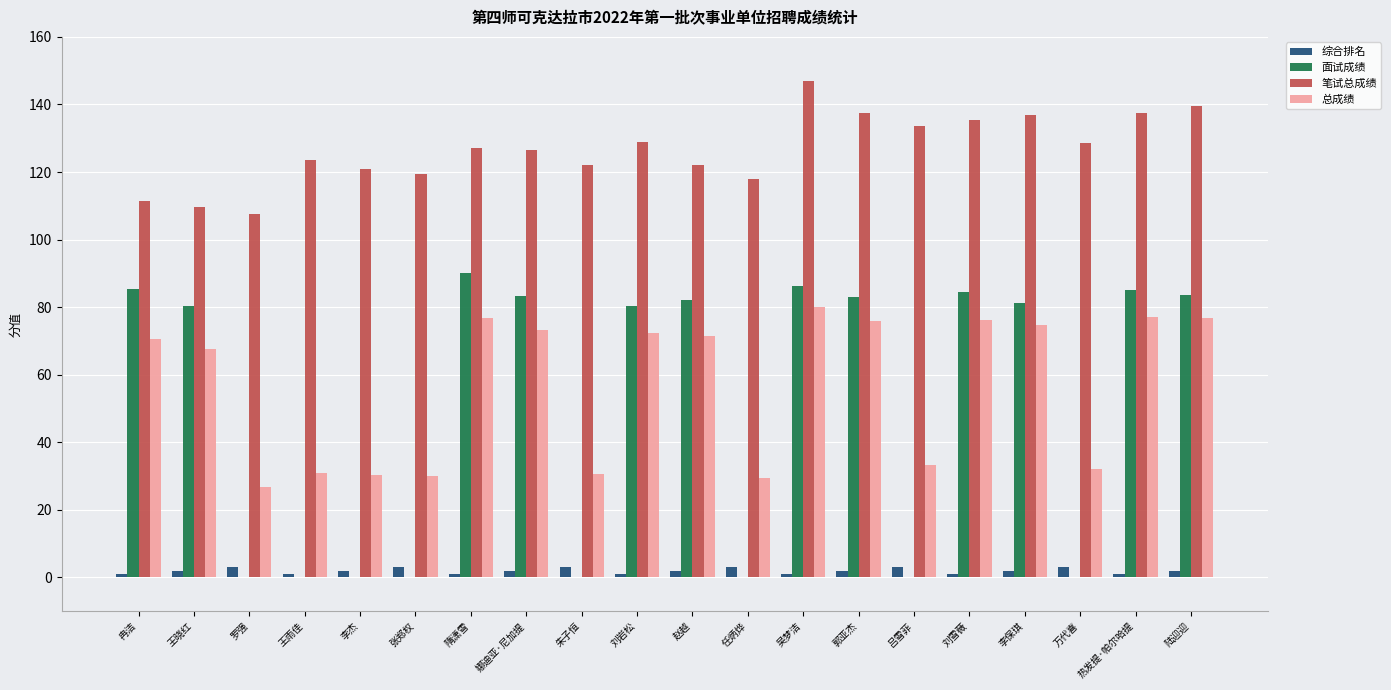

How many groups of bars are there?

20